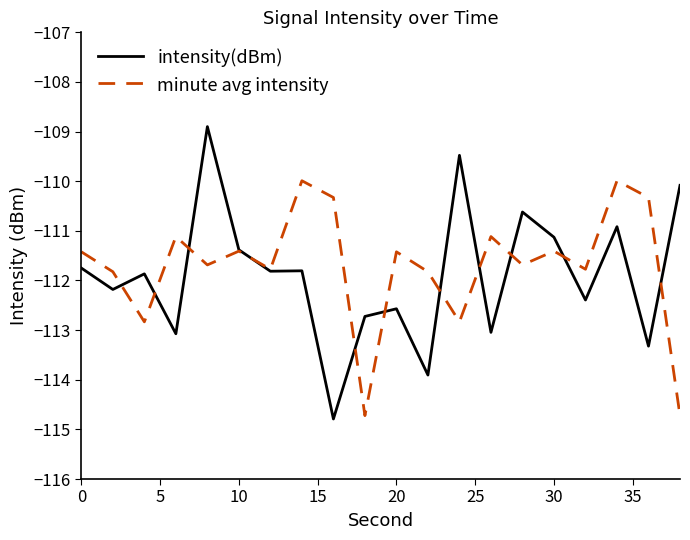

What is the maximum value for intensity(dBm)?

-108.9